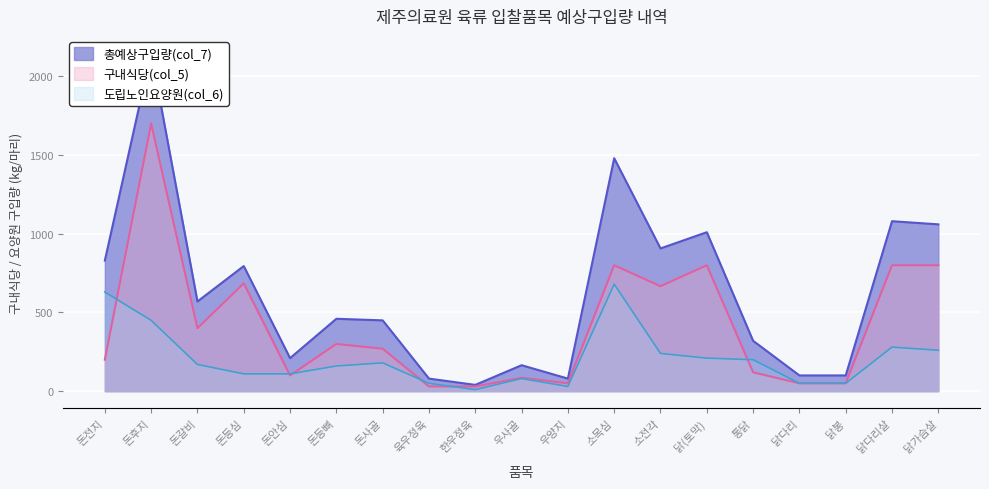

Reading right to left, list all the values displayed in this chart.

구내식당(col_5): 800	800	50	50	120	800	667	800	50	85	30	30	270	300	100	685	400	1700	200
도립노인요양원(col_6): 260	280	50	50	200	210	240	680	30	80	10	50	180	160	110	110	170	450	630
총예상구입량(col_7): 1060	1080	100	100	320	1010	907	1480	80	165	40	80	450	460	210	795	570	2150	830